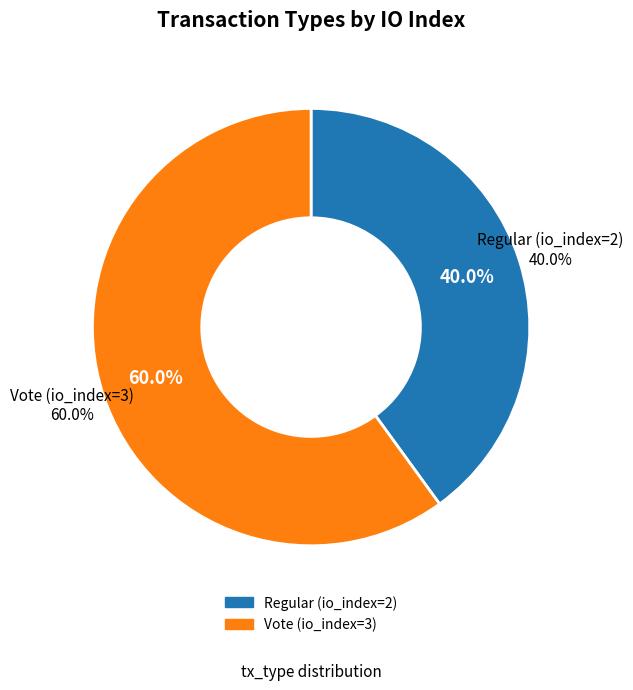

How many slices are in this pie chart?

2